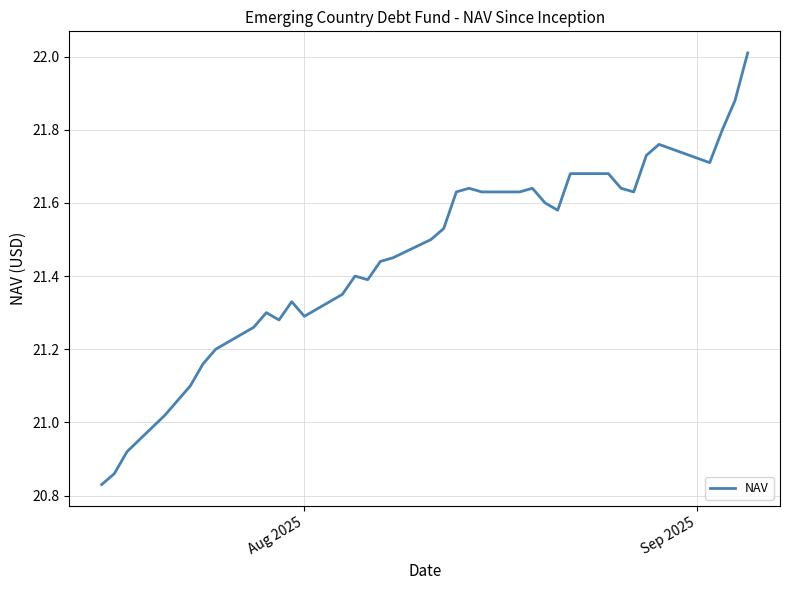

How many values exceed 21?

34